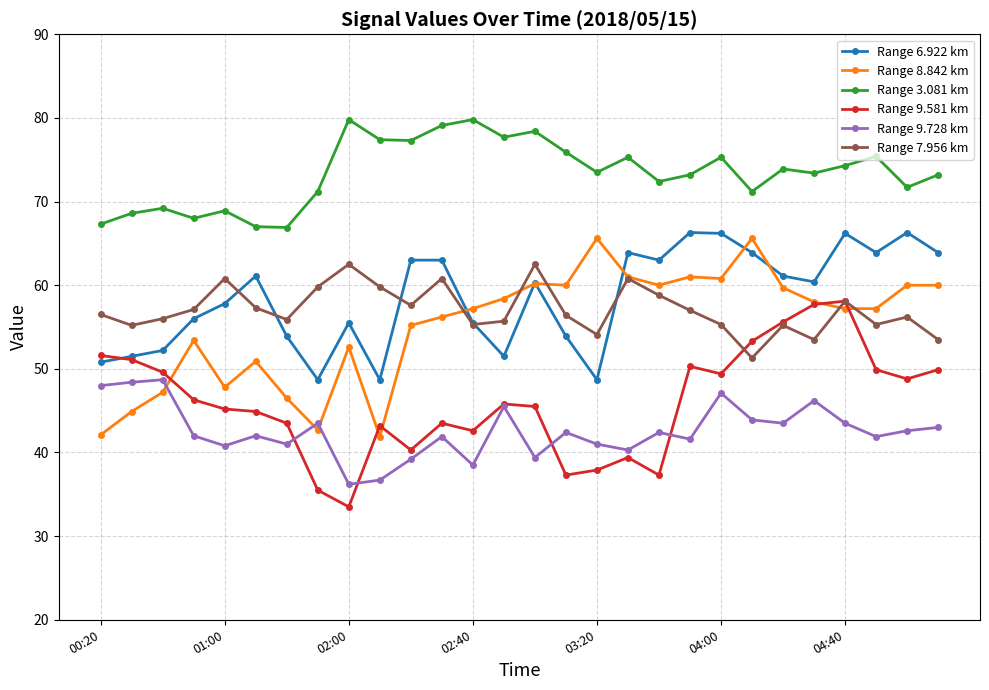

Rank the series by their maximum value, from lowest to highest.

Range 9.728 km, Range 9.581 km, Range 7.956 km, Range 8.842 km, Range 6.922 km, Range 3.081 km